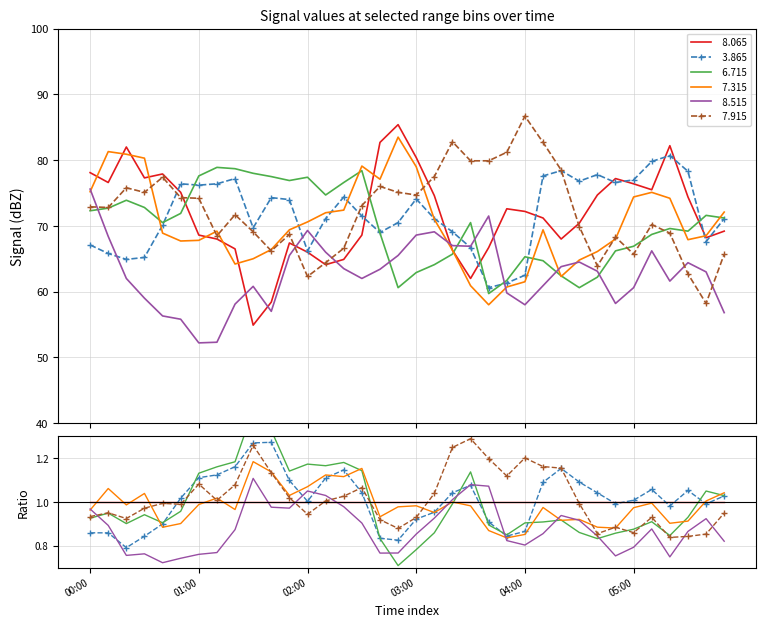

Which series has the largest range (max minus min)?

  8.065